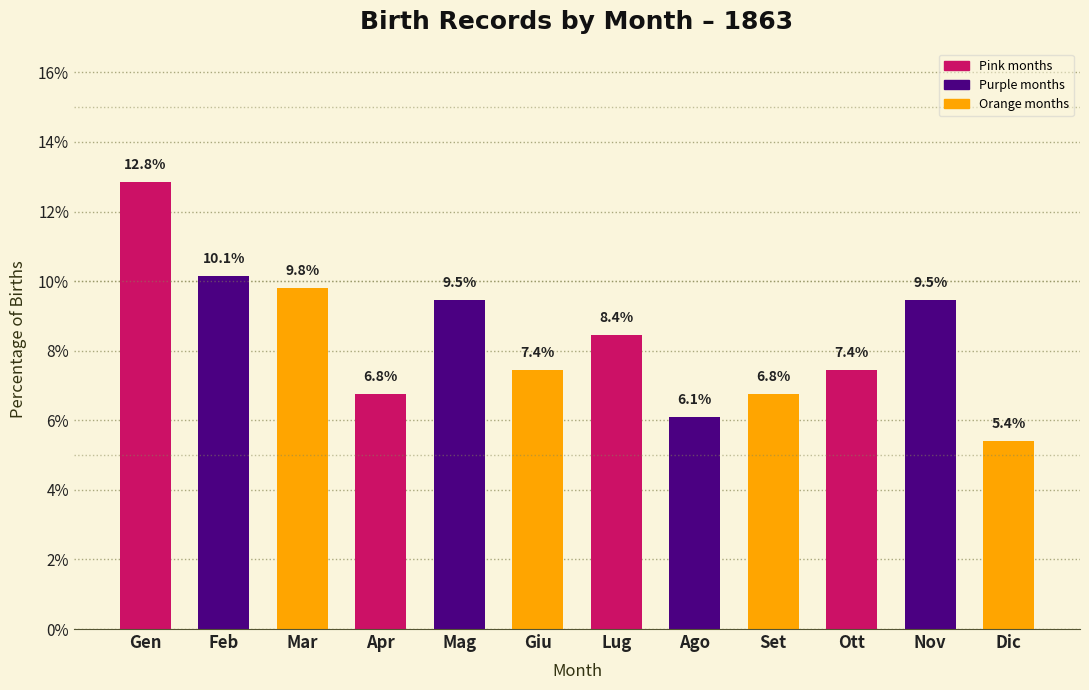

Reading left to right, list all the values displayed in this chart.

Gen=12.8	Feb=10.1	Mar=9.8	Apr=6.8	Mag=9.5	Giu=7.4	Lug=8.4	Ago=6.1	Set=6.8	Ott=7.4	Nov=9.5	Dic=5.4